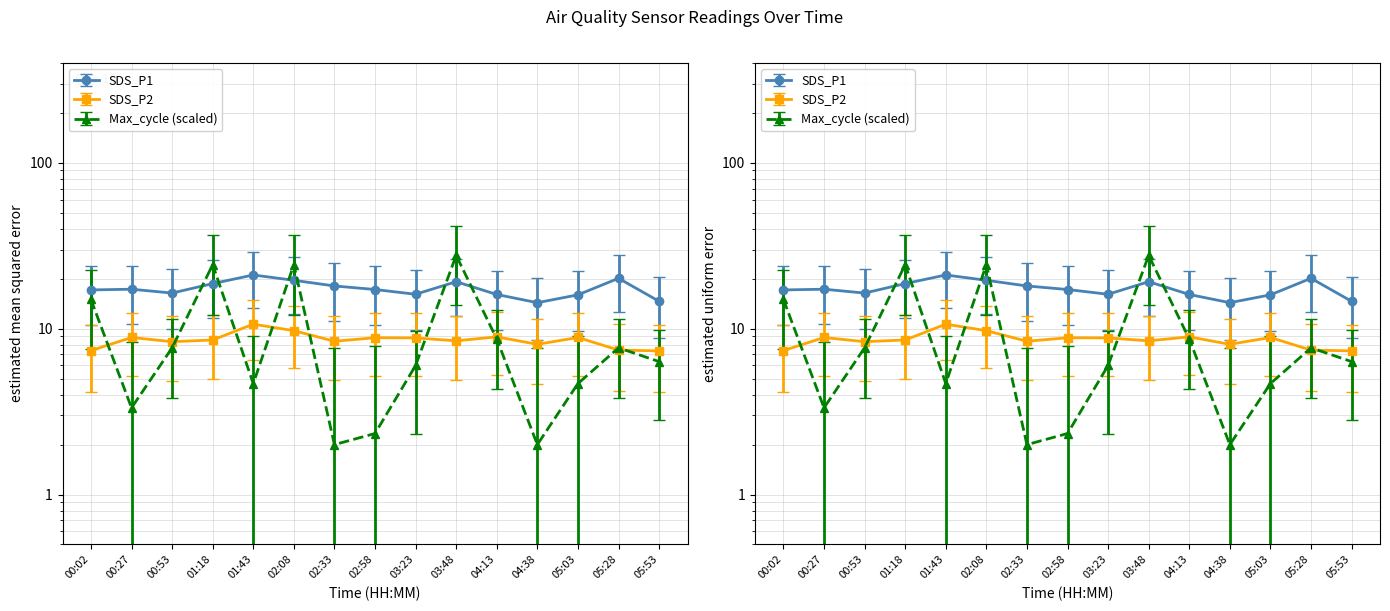

Is it true that SDS_P1 equals 18.1 at 02:33?

True